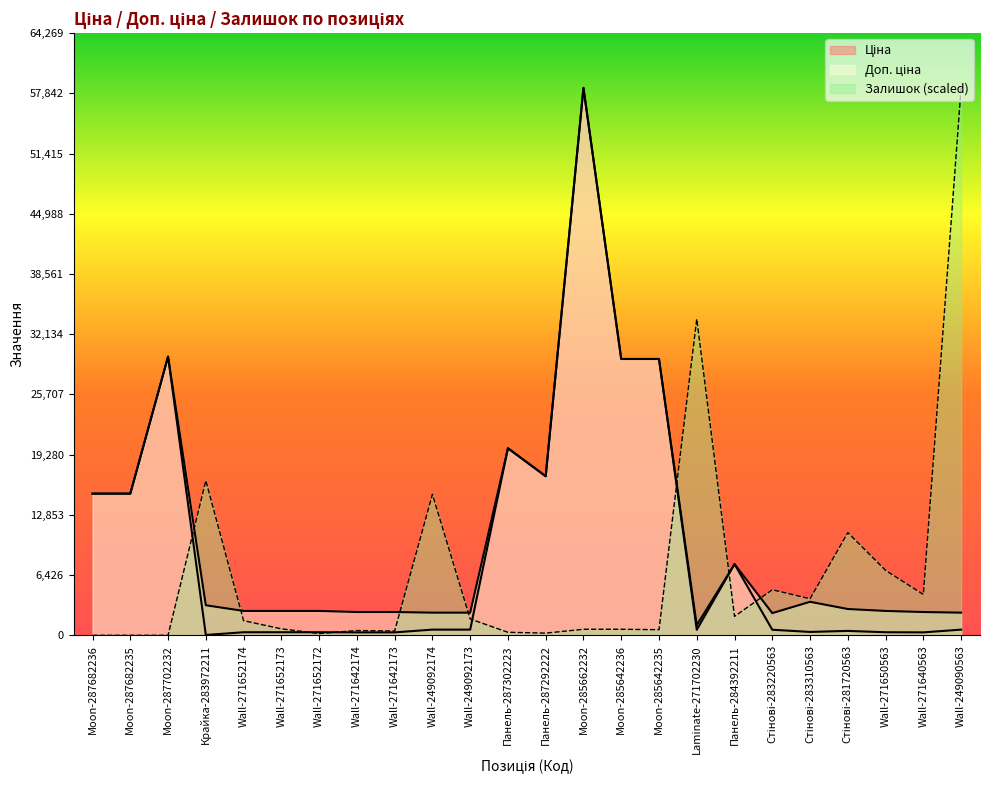

How many interior local peaks does the Ціна series have?

5